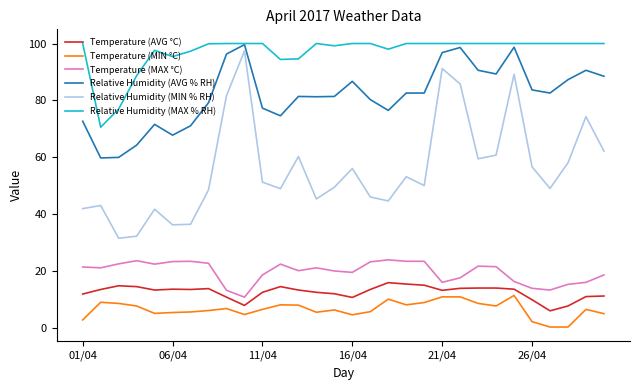

Which series has the widest spread of values?

Relative Humidity (MIN % RH)